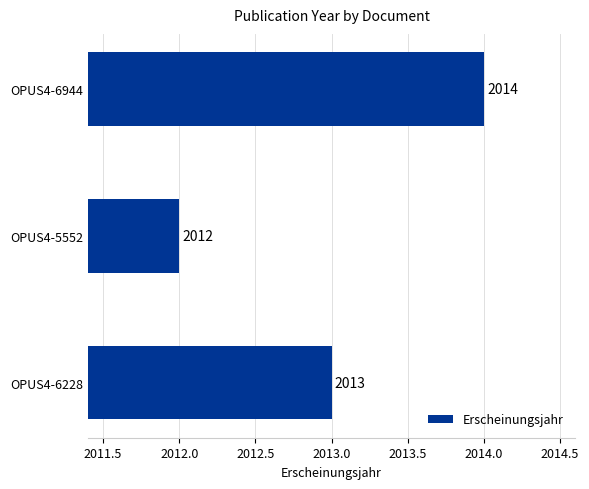

What is the minimum value shown in the chart?

2012